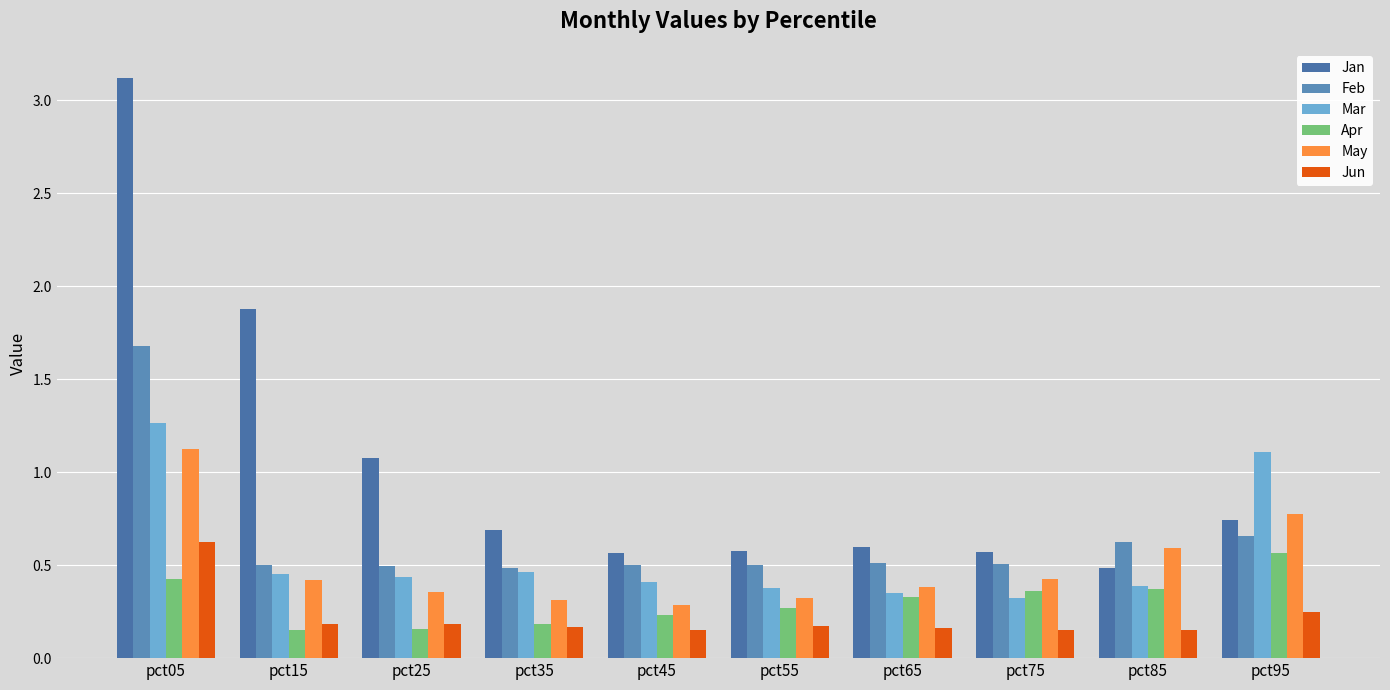

What is the highest value of the Jun series?

0.6